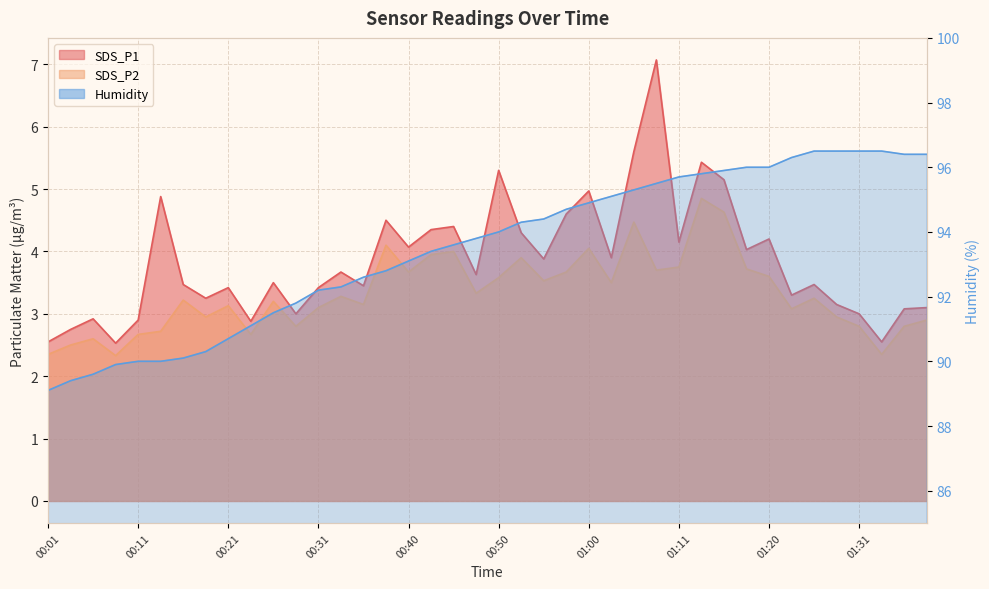

Reading right to left, transcribe all the data shown in this chart.

SDS_P1: 01:39=3.1	01:36=3.1	01:34=2.5	01:31=3.0	01:28=3.1	01:26=3.5	01:23=3.3	01:20=4.2	01:18=4.0	01:15=5.2	01:13=5.4	01:11=4.2	01:07=7.1	01:05=5.6	01:02=3.9	01:00=5.0	00:58=4.6	00:55=3.9	00:53=4.3	00:50=5.3	00:48=3.6	00:45=4.4	00:43=4.3	00:40=4.1	00:38=4.5	00:36=3.5	00:33=3.7	00:31=3.4	00:28=3.0	00:26=3.5	00:23=2.9	00:21=3.4	00:19=3.2	00:16=3.5	00:14=4.9	00:11=2.9	00:09=2.5	00:06=2.9	00:04=2.8	00:01=2.5
SDS_P2: 01:39=2.9	01:36=2.8	01:34=2.4	01:31=2.8	01:28=3.0	01:26=3.2	01:23=3.1	01:20=3.6	01:18=3.7	01:15=4.6	01:13=4.8	01:11=3.8	01:07=3.7	01:05=4.5	01:02=3.5	01:00=4.0	00:58=3.7	00:55=3.5	00:53=3.9	00:50=3.6	00:48=3.3	00:45=4.0	00:43=4.0	00:40=3.7	00:38=4.1	00:36=3.1	00:33=3.3	00:31=3.1	00:28=2.8	00:26=3.2	00:23=2.7	00:21=3.1	00:19=3.0	00:16=3.2	00:14=2.7	00:11=2.7	00:09=2.3	00:06=2.6	00:04=2.5	00:01=2.4
Humidity: 01:39=96.4	01:36=96.4	01:34=96.5	01:31=96.5	01:28=96.5	01:26=96.5	01:23=96.3	01:20=96.0	01:18=96.0	01:15=95.9	01:13=95.8	01:11=95.7	01:07=95.5	01:05=95.3	01:02=95.1	01:00=94.9	00:58=94.7	00:55=94.4	00:53=94.3	00:50=94.0	00:48=93.8	00:45=93.6	00:43=93.4	00:40=93.1	00:38=92.8	00:36=92.6	00:33=92.3	00:31=92.2	00:28=91.8	00:26=91.5	00:23=91.1	00:21=90.7	00:19=90.3	00:16=90.1	00:14=90.0	00:11=90.0	00:09=89.9	00:06=89.6	00:04=89.4	00:01=89.1